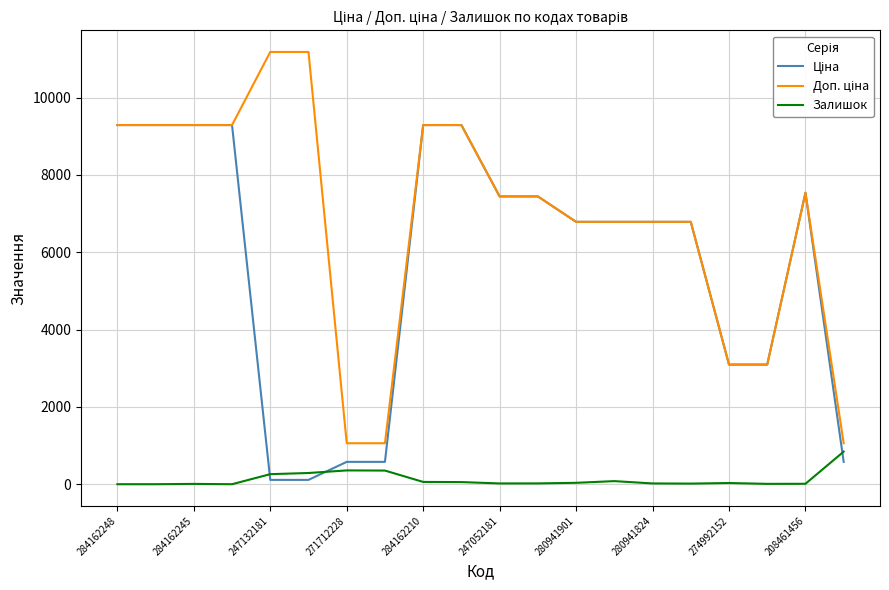

Does the chart display data point markers on the line(s)?

No